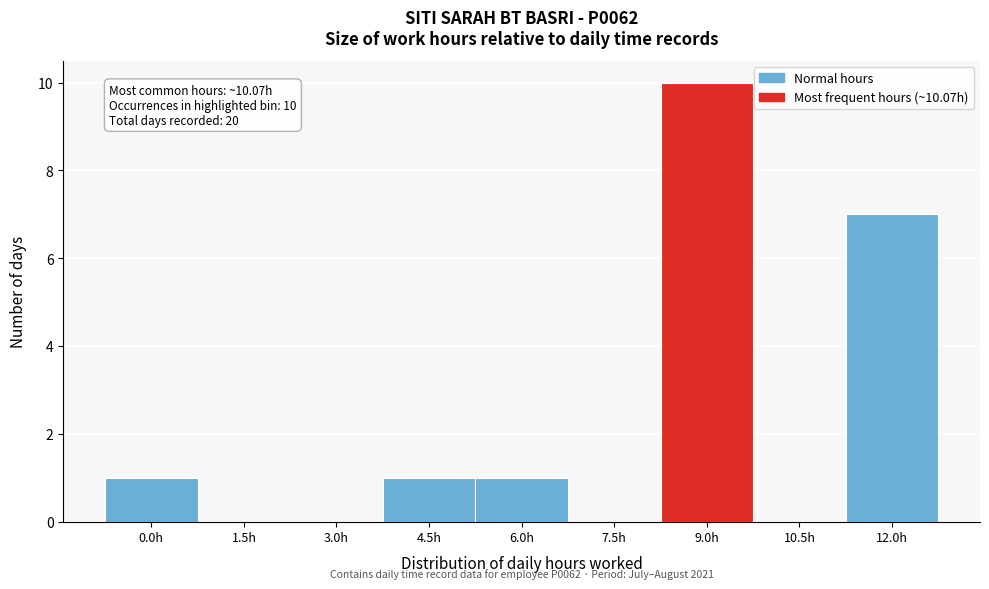

Reading left to right, transcribe all the data shown in this chart.

0.0h=1	1.5h=0	3.0h=0	4.5h=1	6.0h=1	7.5h=0	9.0h=10	10.5h=0	12.0h=7